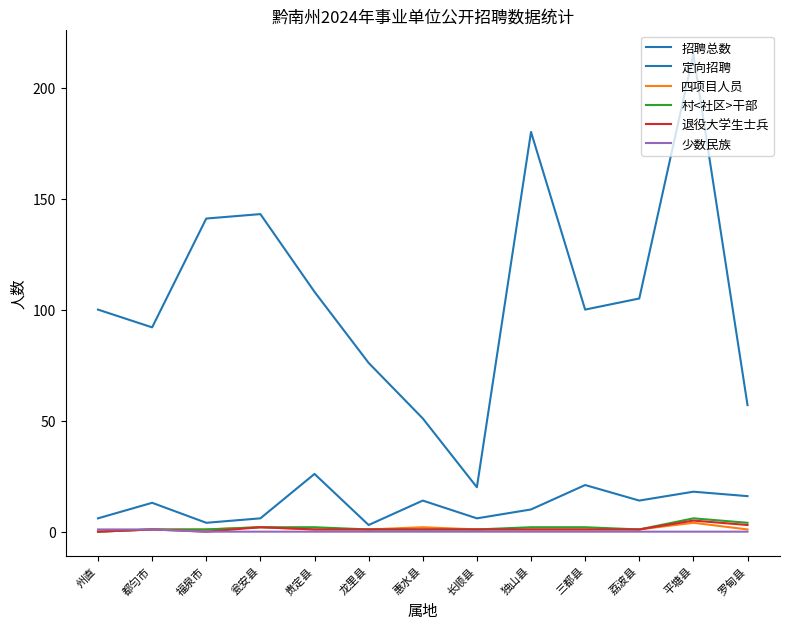

What is the highest value of the 村<社区>干部 series?

6